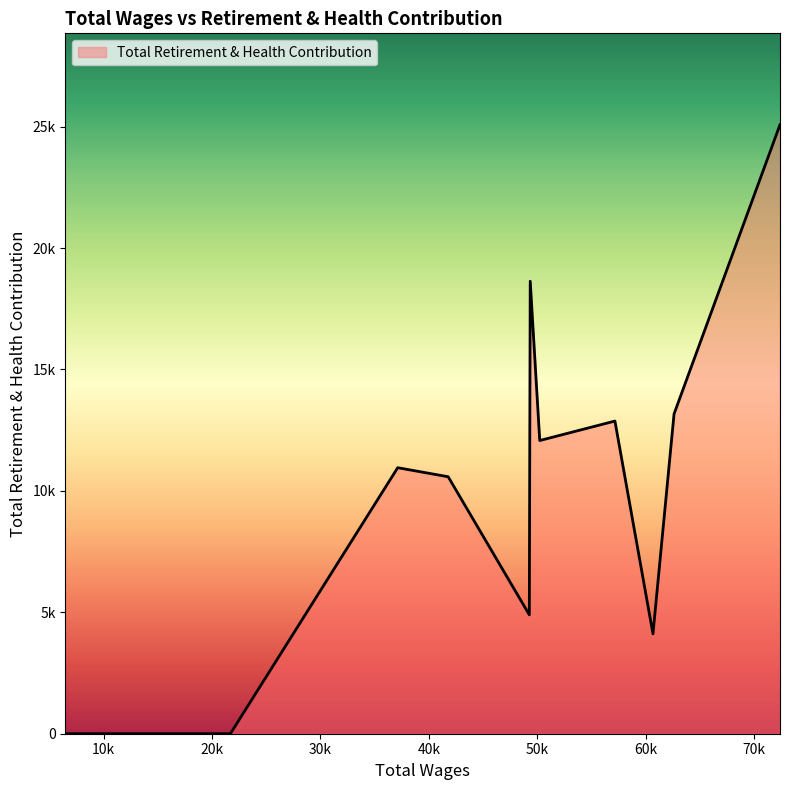

Where is the first local minimum?

2